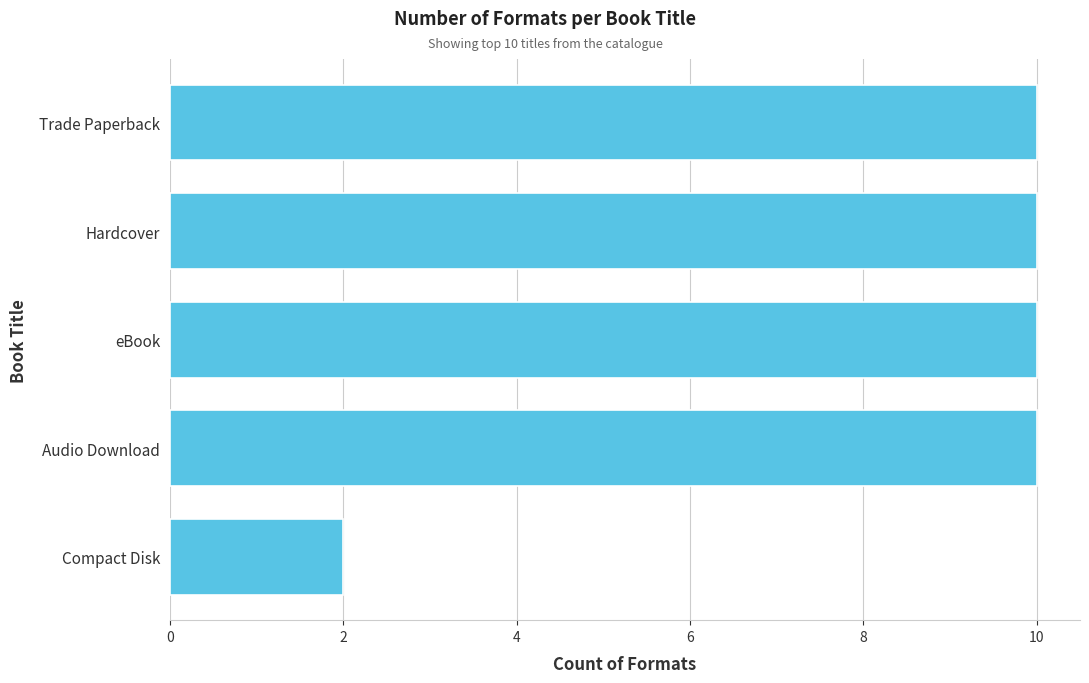

What is the change in value from Compact Disk to Audio Download?

+8